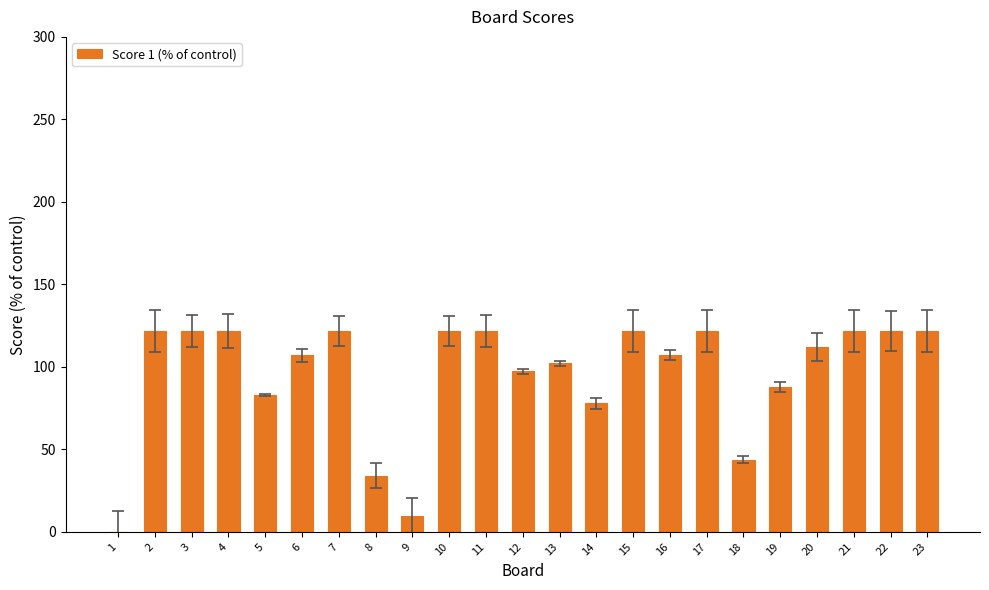

Reading left to right, what are all the values shown in this chart?

1=0.0	2=121.7	3=121.7	4=121.7	5=82.7	6=107.1	7=121.7	8=34.1	9=9.7	10=121.7	11=121.7	12=97.3	13=102.2	14=77.9	15=121.7	16=107.1	17=121.7	18=43.8	19=87.6	20=111.9	21=121.7	22=121.7	23=121.7